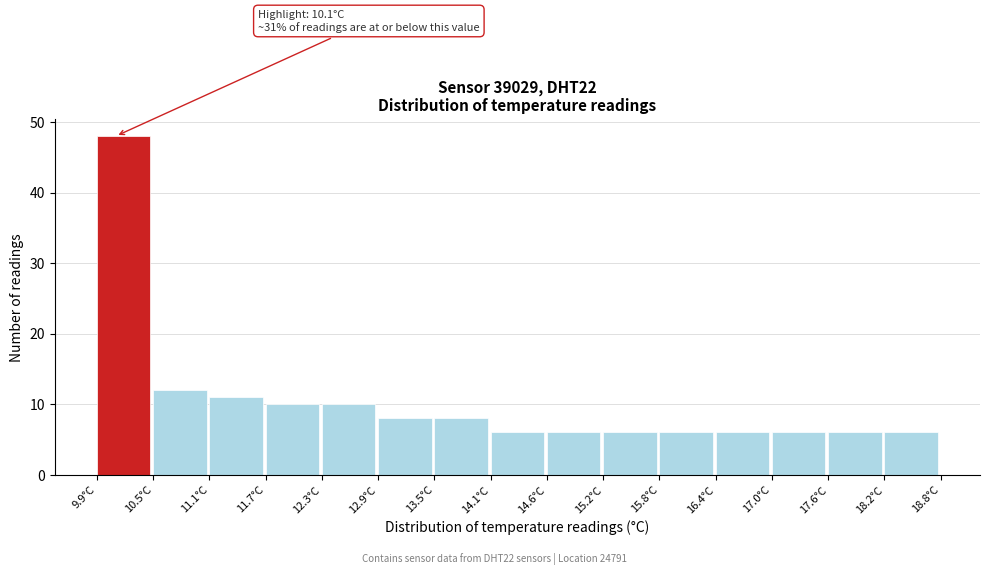

Which range on the x-axis has the tallest bar?

9.9 to 10.5